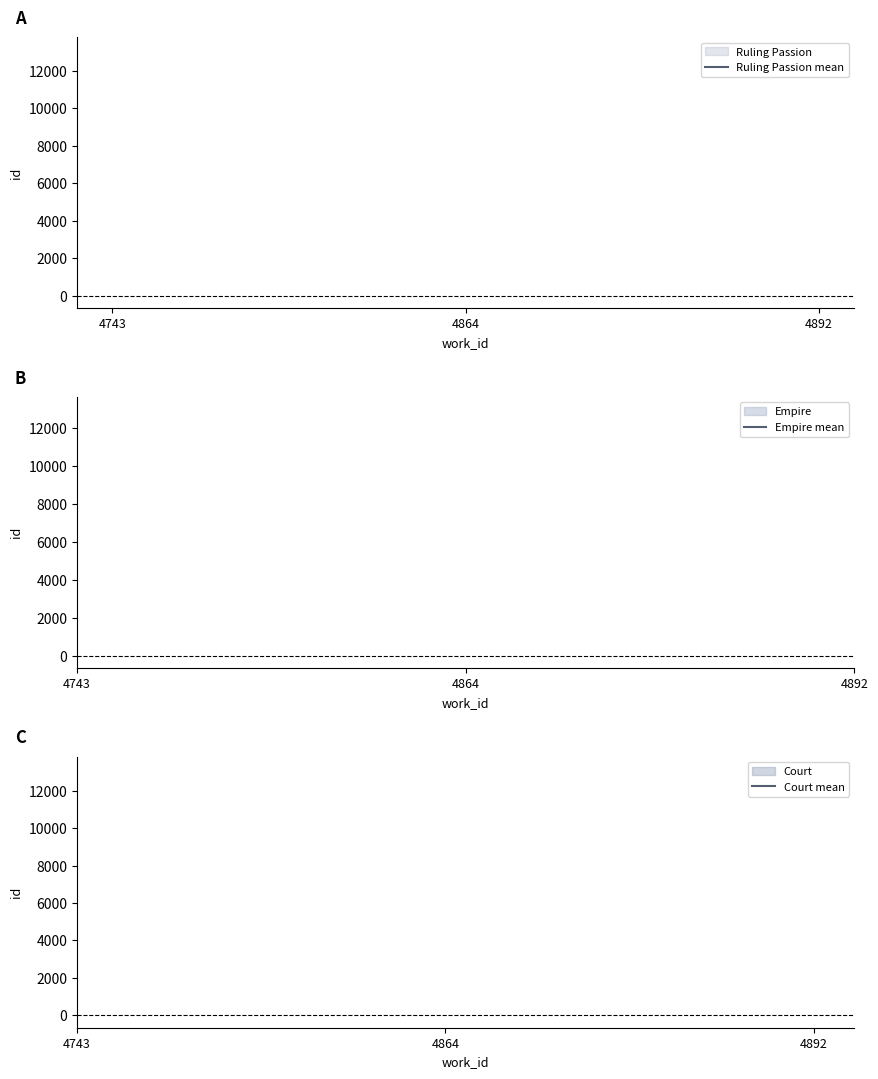

Is the value of Empire mean at 4892 greater than the value of Ruling Passion mean at 4864?

No